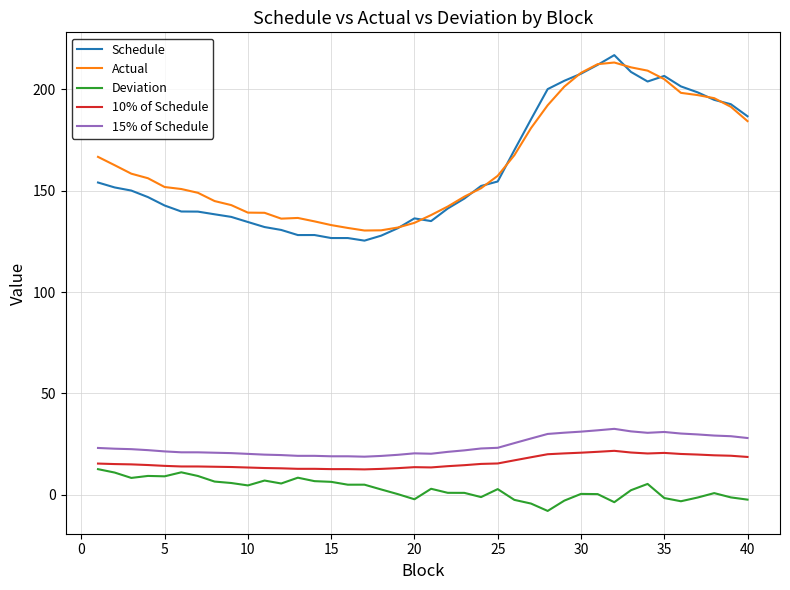

Which series has the largest range (max minus min)?

Schedule